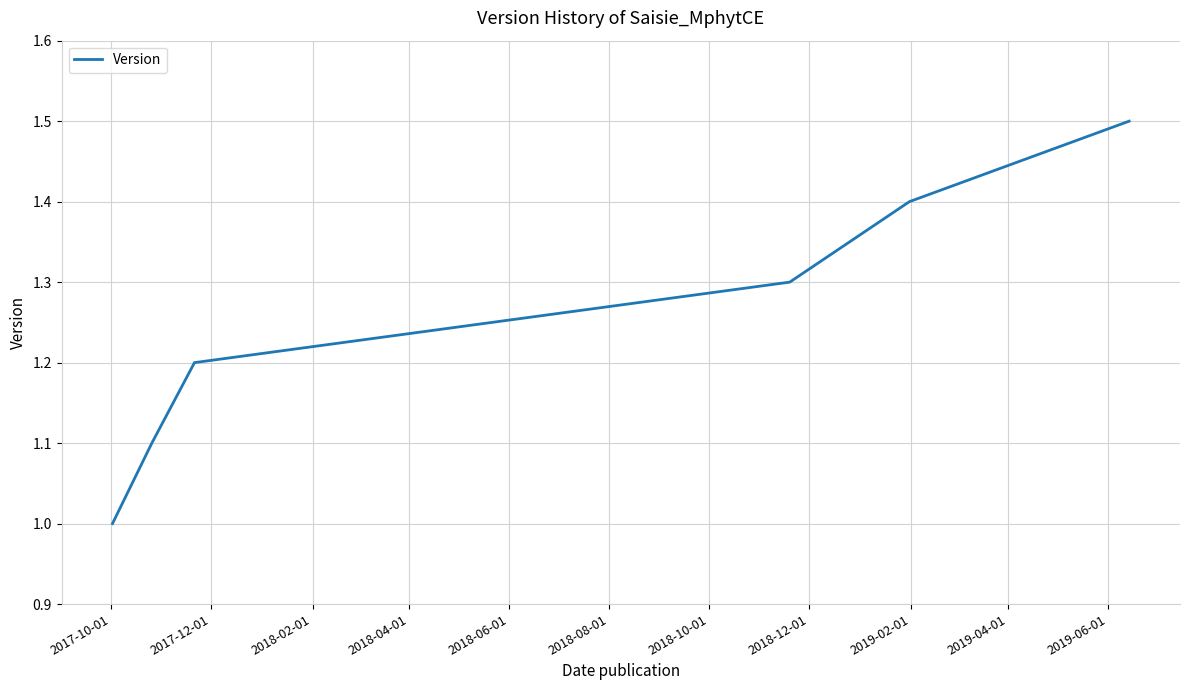

What is the minimum value shown in the chart?

1.0